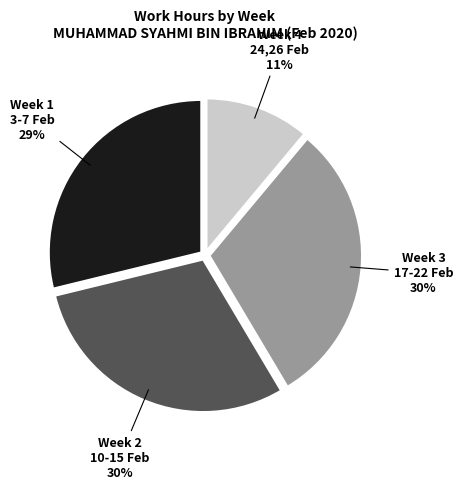

To the nearest percent, what is the difference between the Week 4 24,26 Feb and Week 3 17-22 Feb slice percentages?

19%